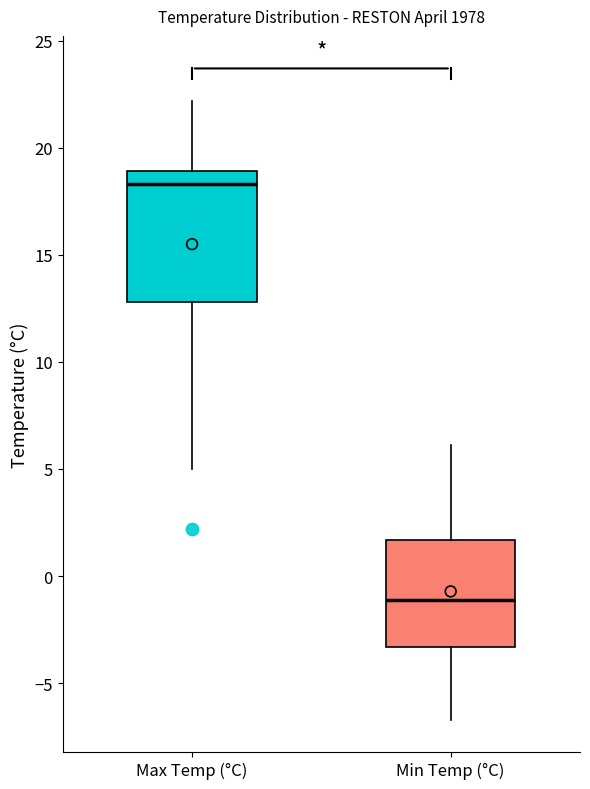

Reading left to right, read every box against the y-axis: the position of its median line, the range the box covers, and the ends of its whiskers. The values are not printed on the chart, so give them approximately, as read against the axis.

Max Temp (°C): median 18.5, box 13.0 to 19.0, whiskers 5.0 to 22.0
Min Temp (°C): median -1.0, box -3.5 to 1.5, whiskers -6.5 to 6.0